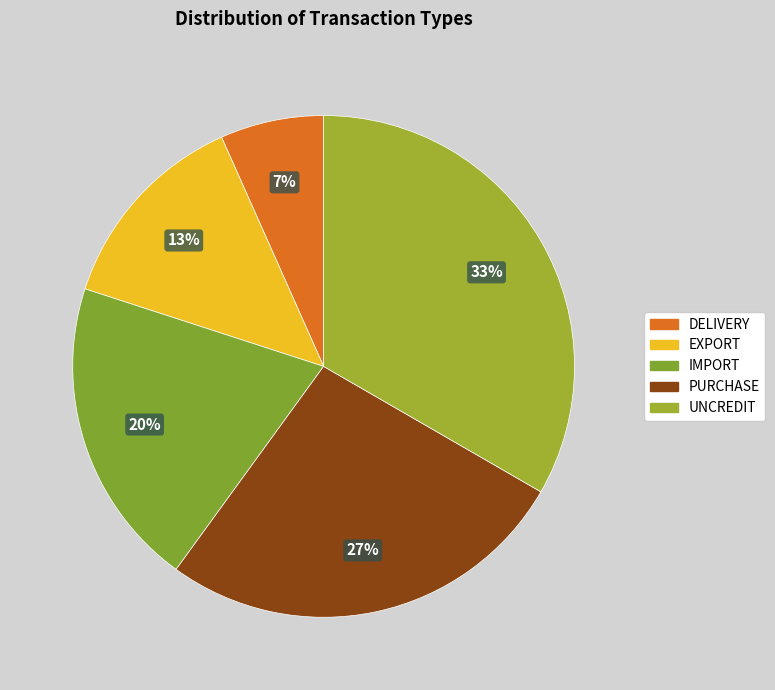

Rank the categories by value from lowest to highest.

DELIVERY, EXPORT, IMPORT, PURCHASE, UNCREDIT